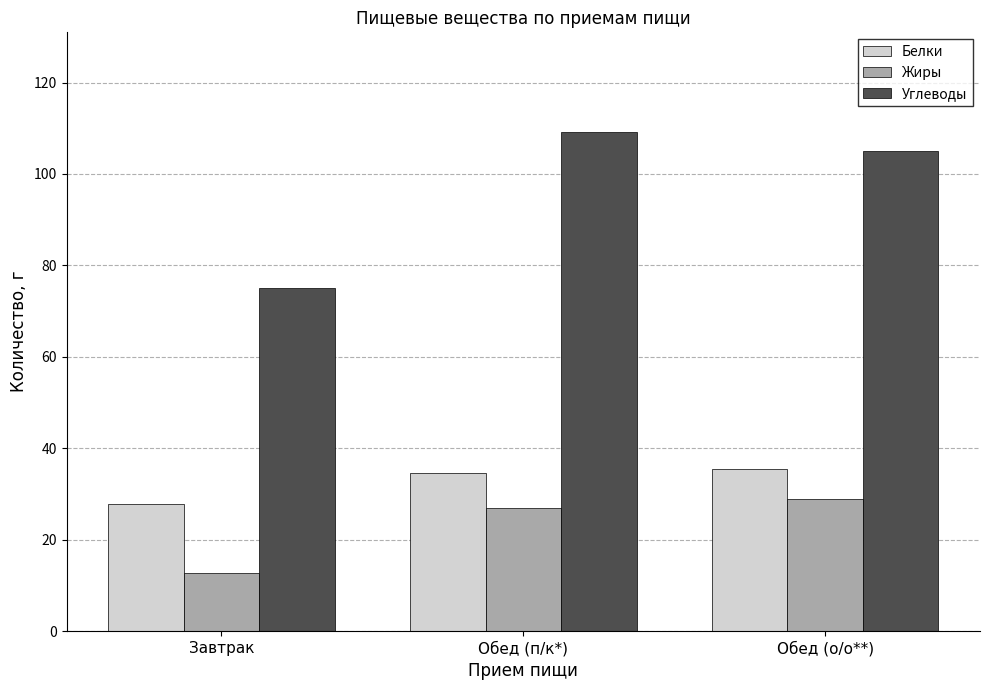

How many bars are there in total?

9